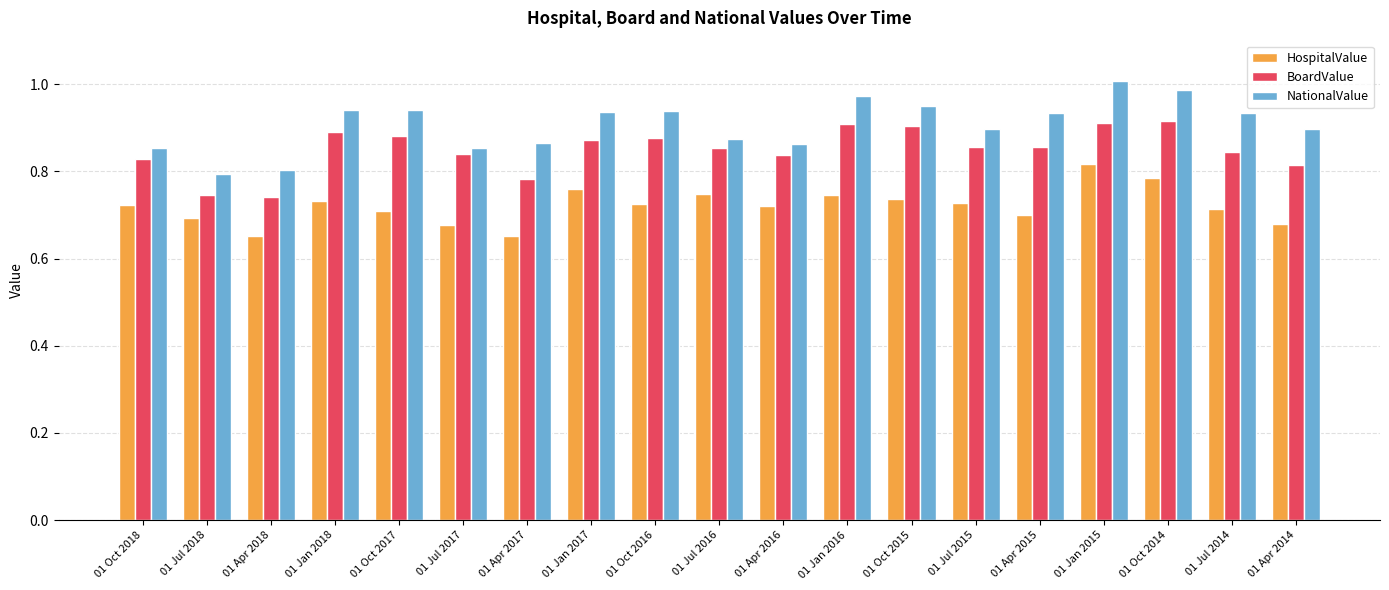

Rank the series at 01 Oct 2015 from lowest to highest value.

HospitalValue, BoardValue, NationalValue